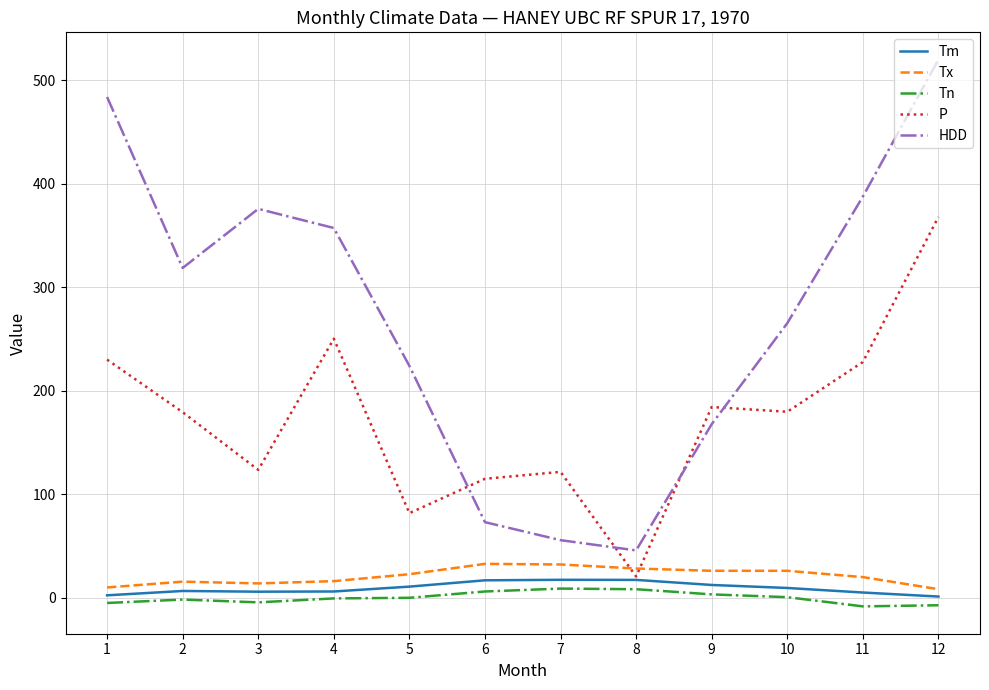

How many times do Tx and P cross each other?

2